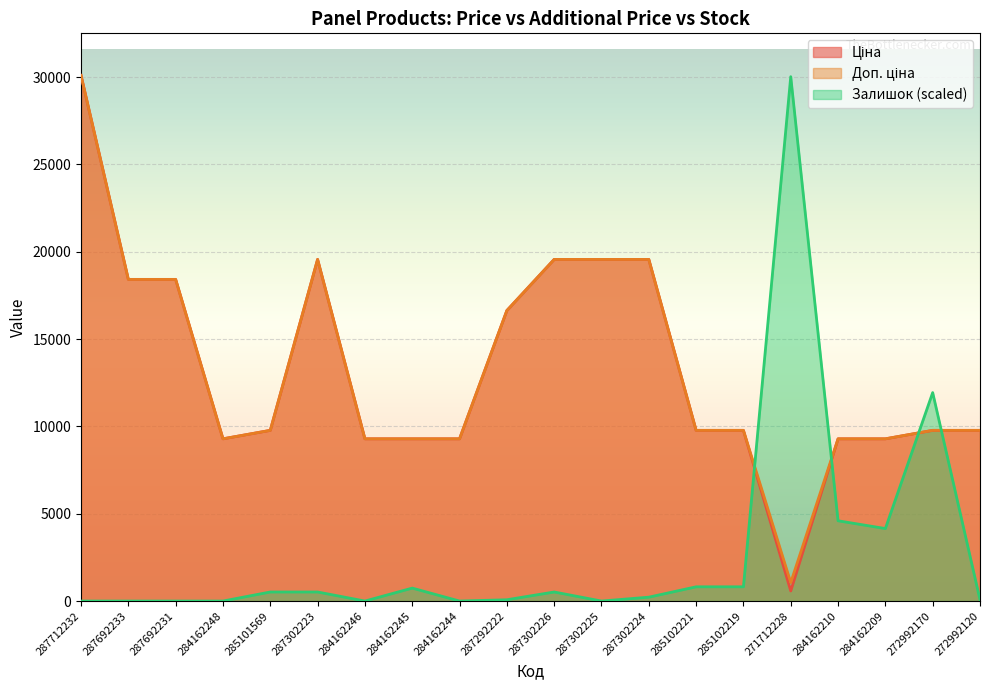

What is the label of the 10th point from the left?

287292222